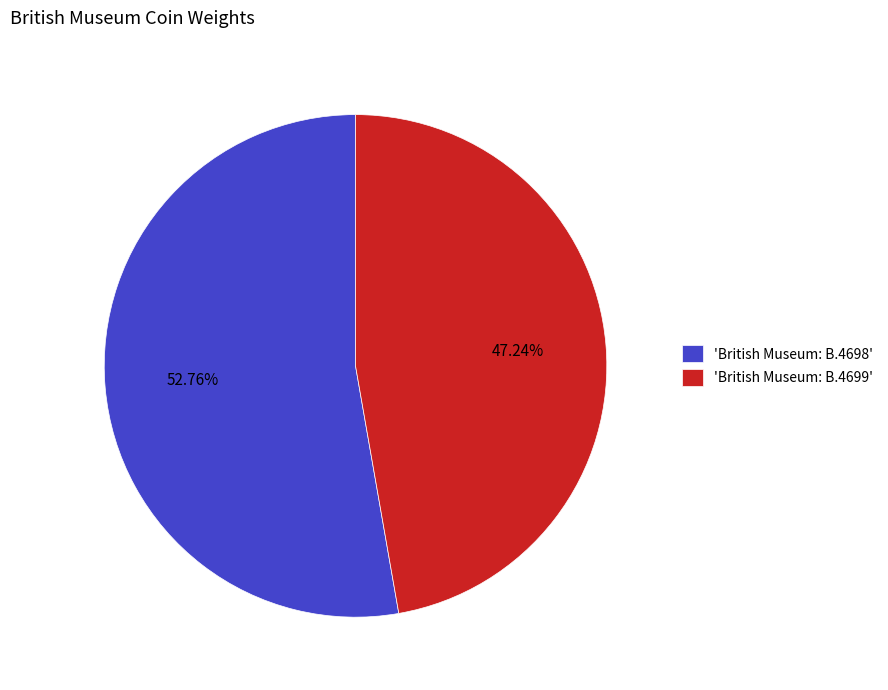

Approximately how many times larger is the value at 'British Museum: B.4698' compared to 'British Museum: B.4699'?

1.1